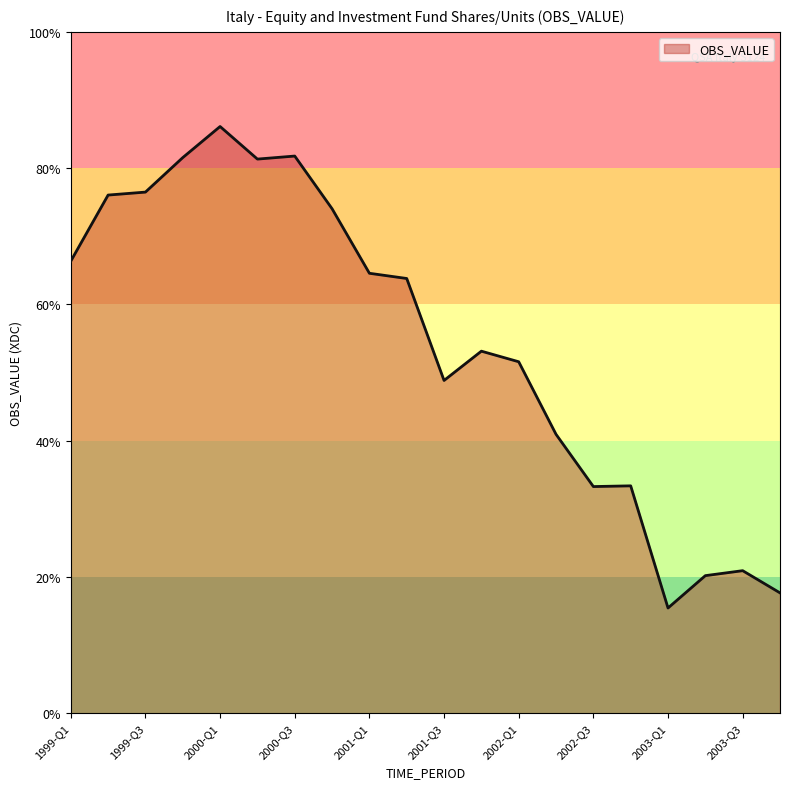

Does the chart have visible grid lines?

No